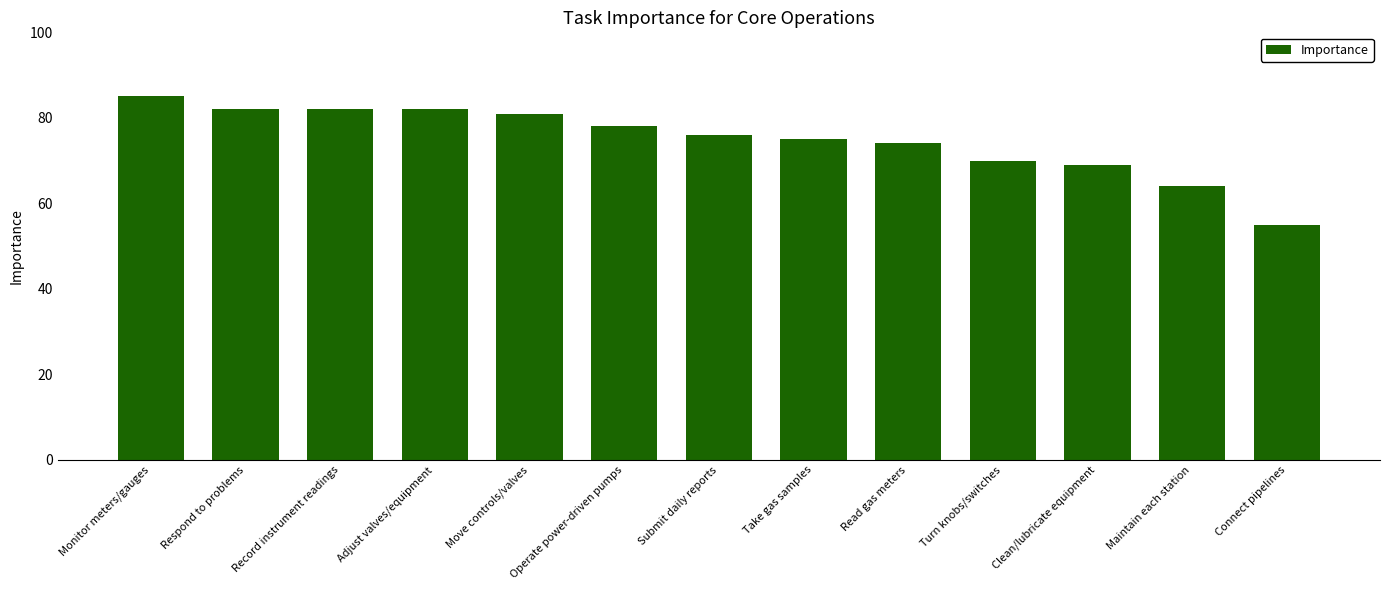

What is the maximum value shown in the chart?

85